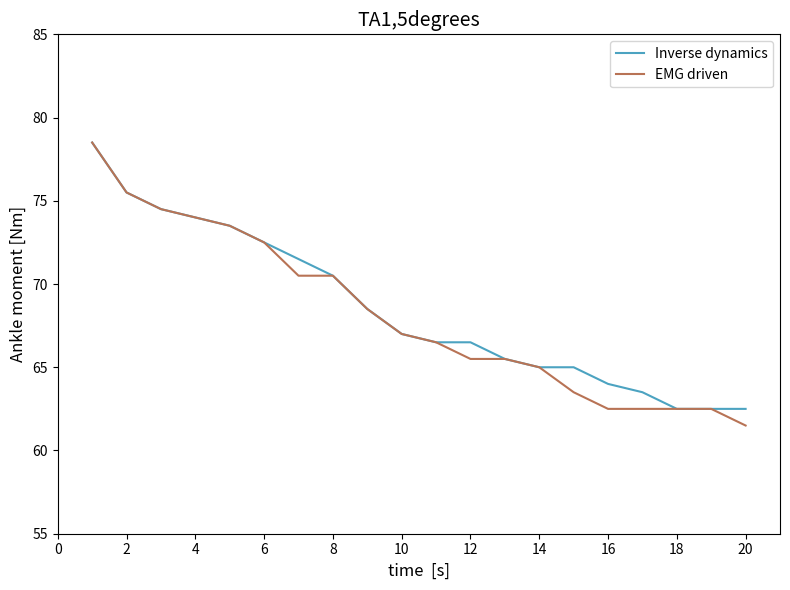

What is the highest value of the EMG driven series?

78.5